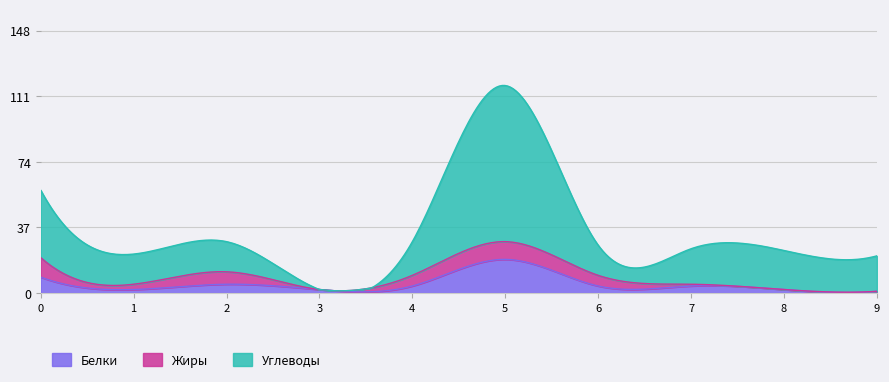

How many interior local peaks does the Углеводы series have?

2